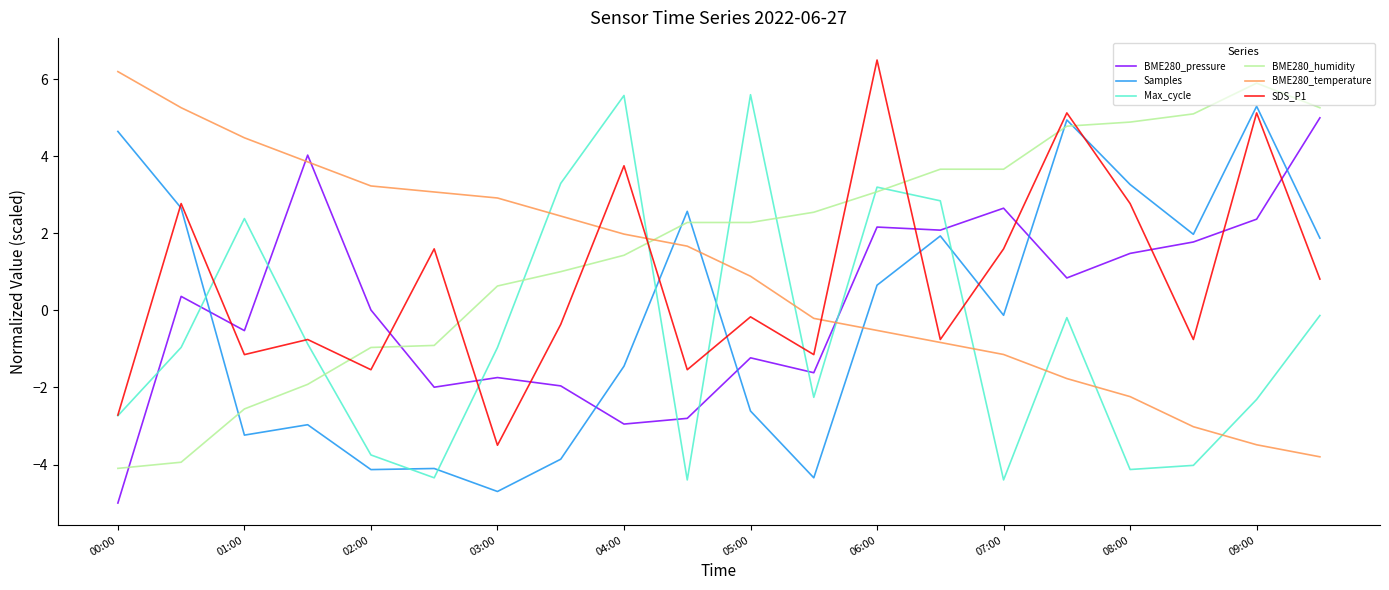

How many negative values does the Samples series have?

10